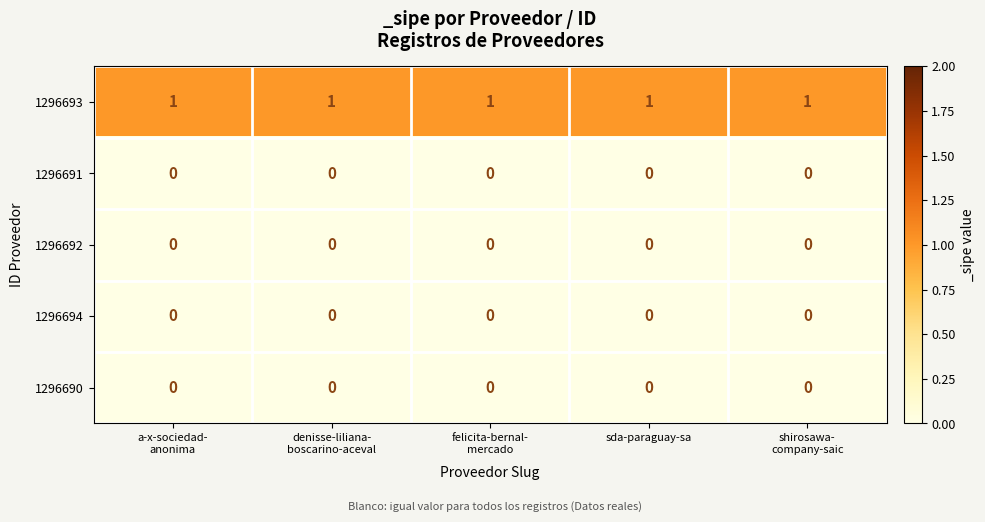

What is the total value across all series at sda-paraguay-sa?

1